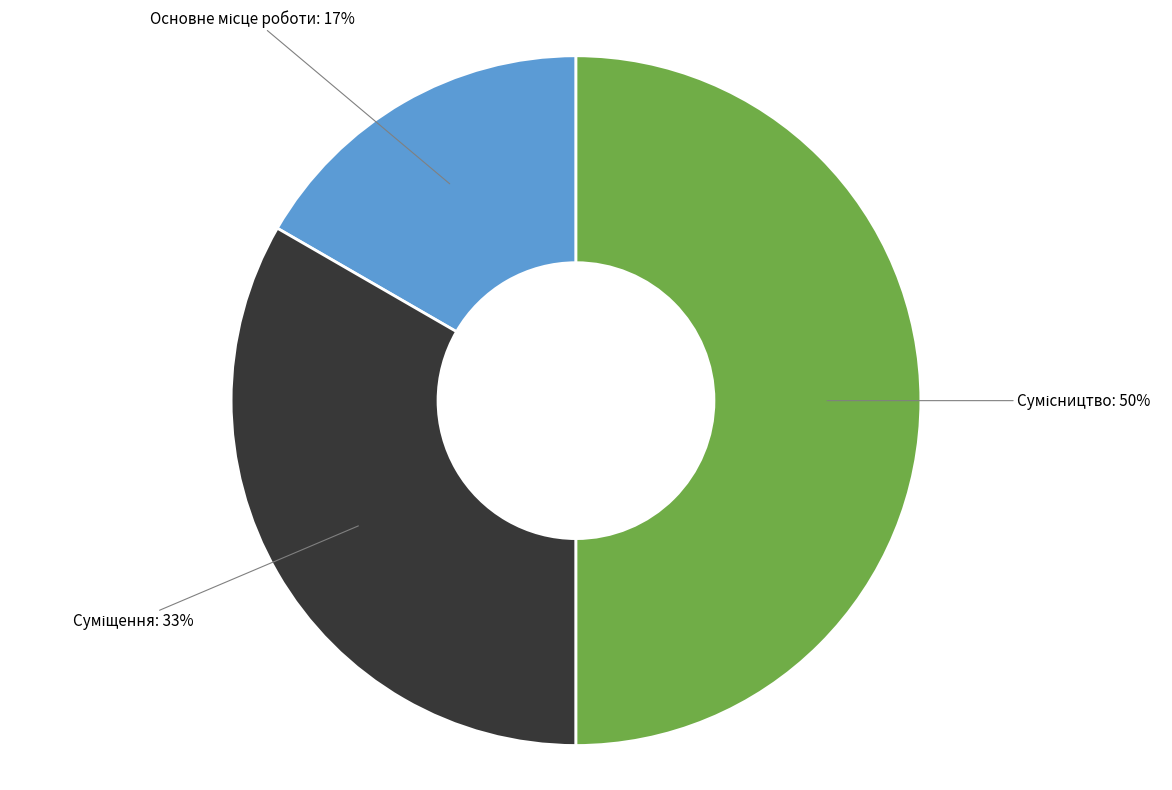

To the nearest percent, what is the average slice percentage?

33%